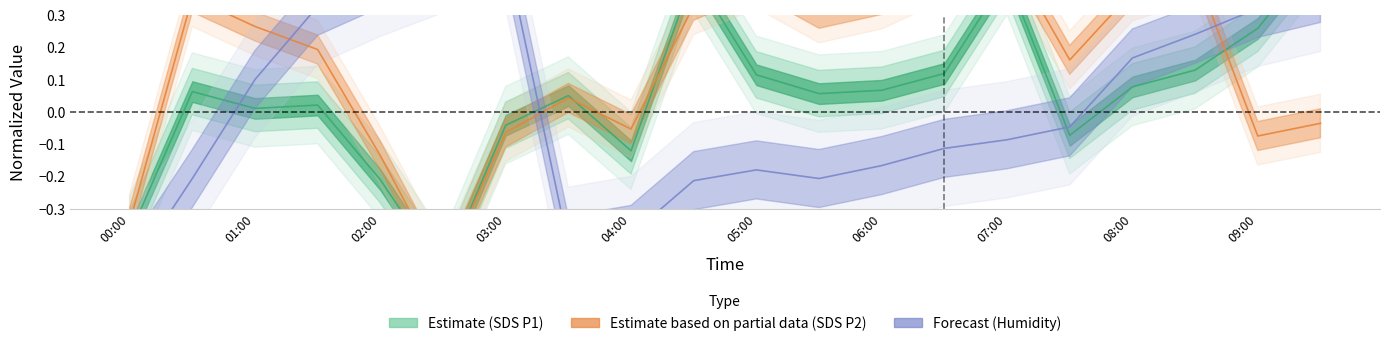

Does the chart display data point markers on the line(s)?

No